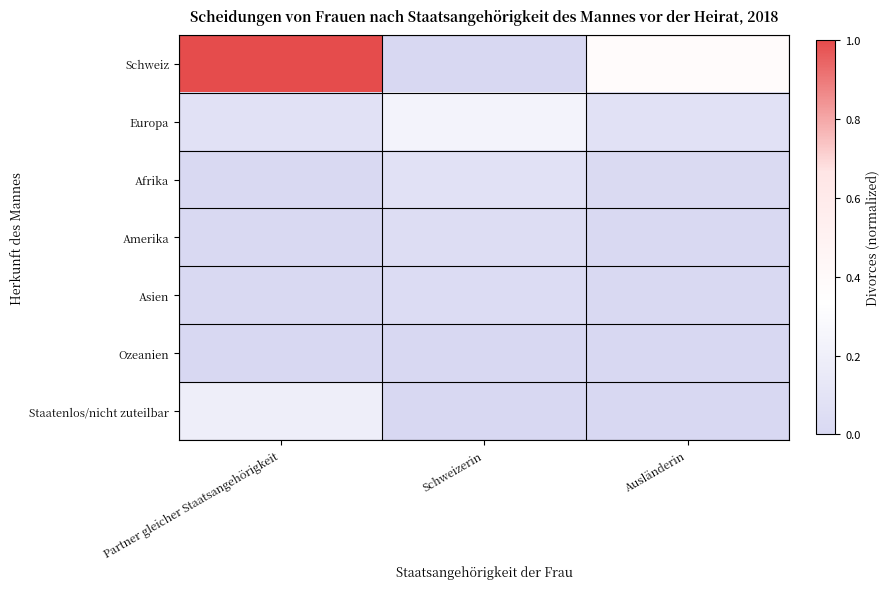

At how many categories does at least one series exceed 0?

3